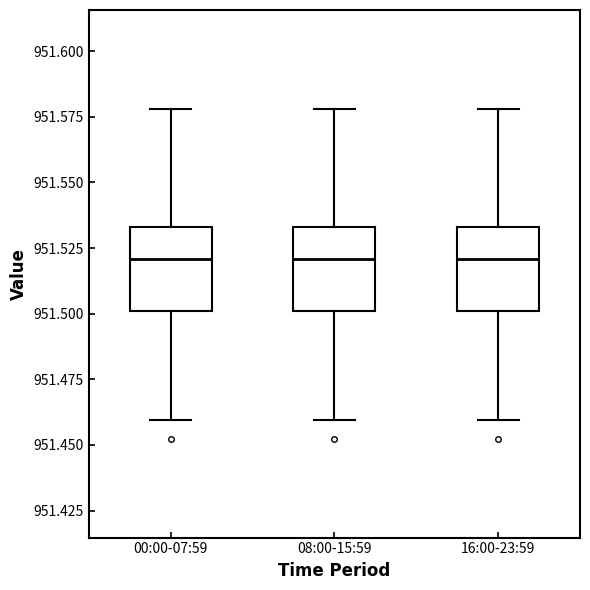

Reading left to right, transcribe this box plot: for each box, give where its median line is, the range the box spans, and where its two whiskers end, as read against the y-axis. The values are not printed on the chart, so give them approximately, as read against the axis.

00:00-07:59: median 951.520, box 951.500 to 951.535, whiskers 951.460 to 951.580
08:00-15:59: median 951.520, box 951.500 to 951.535, whiskers 951.460 to 951.580
16:00-23:59: median 951.520, box 951.500 to 951.535, whiskers 951.460 to 951.580